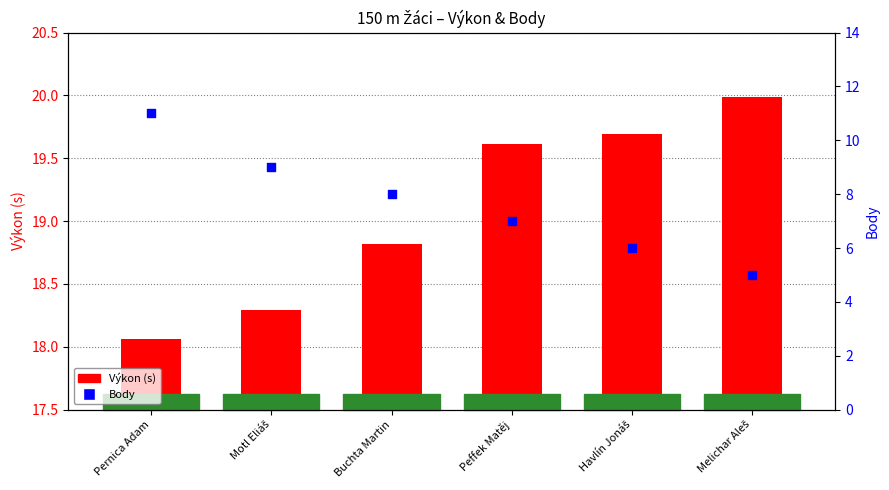

At how many categories does at least one series exceed 12?

6